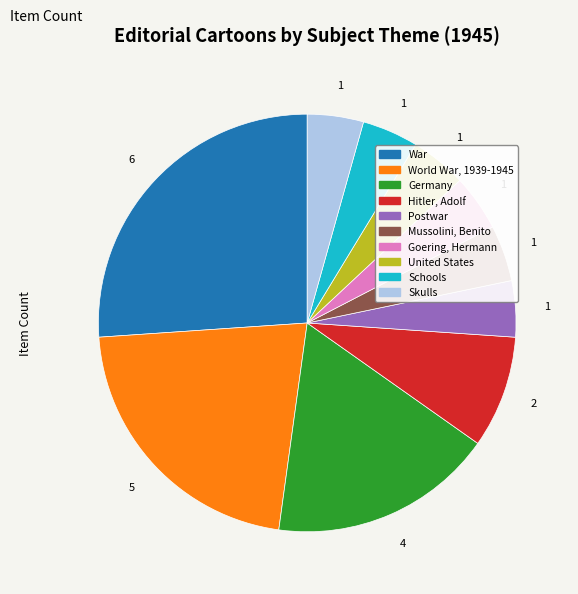

Does any single category account for the majority?

No